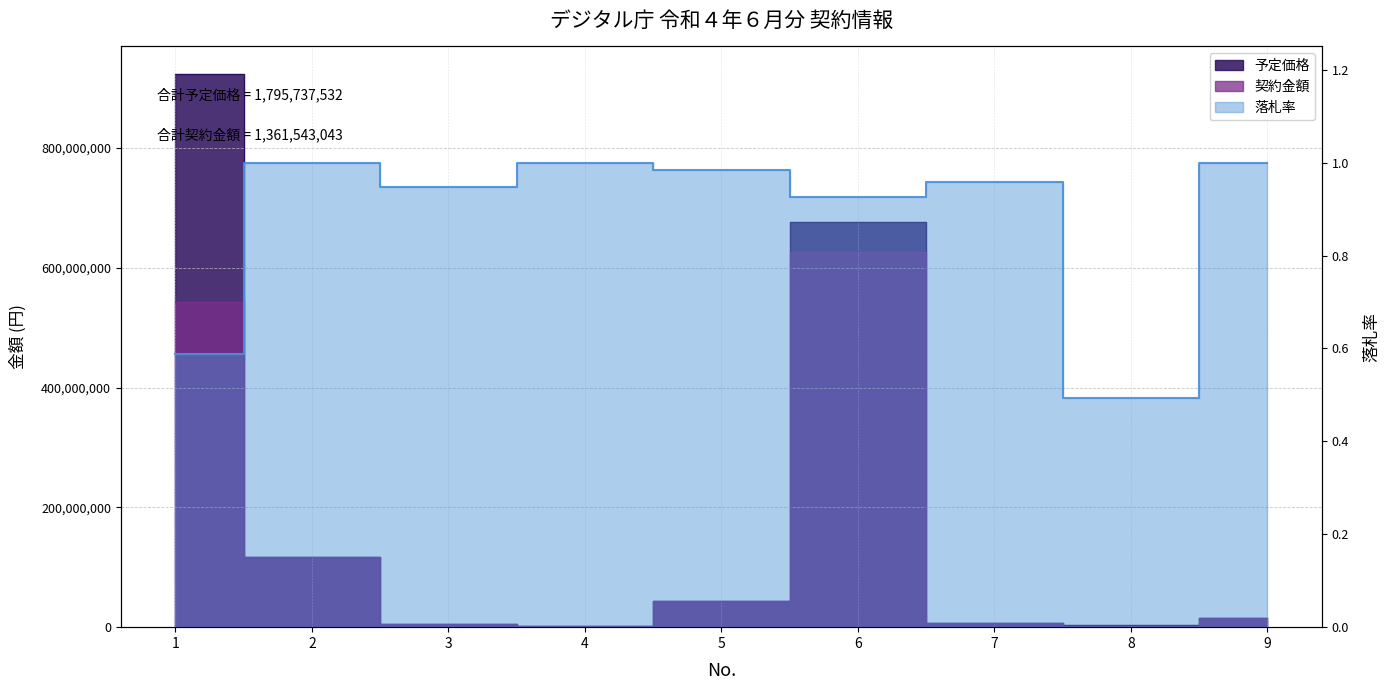

What is the difference between the highest and lowest values at 9?

14965829.0